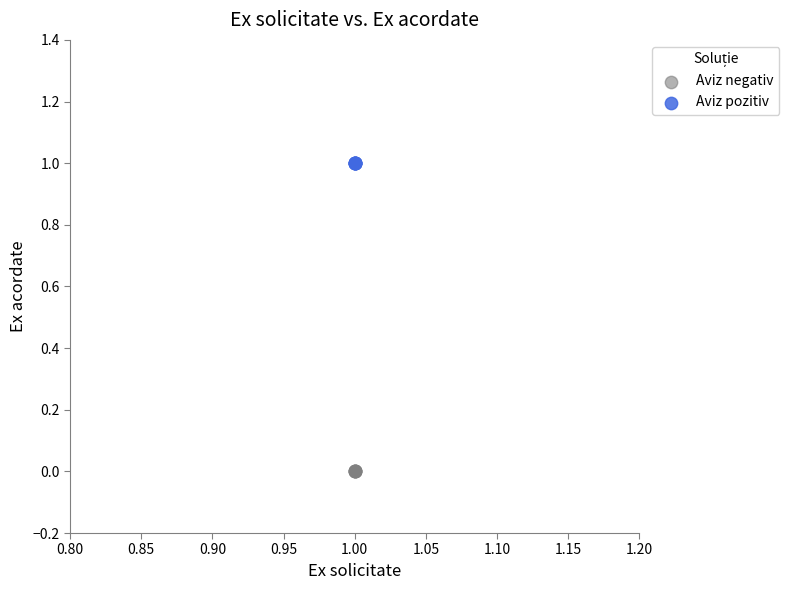

Which series reaches the minimum Y coordinate?

Aviz negativ